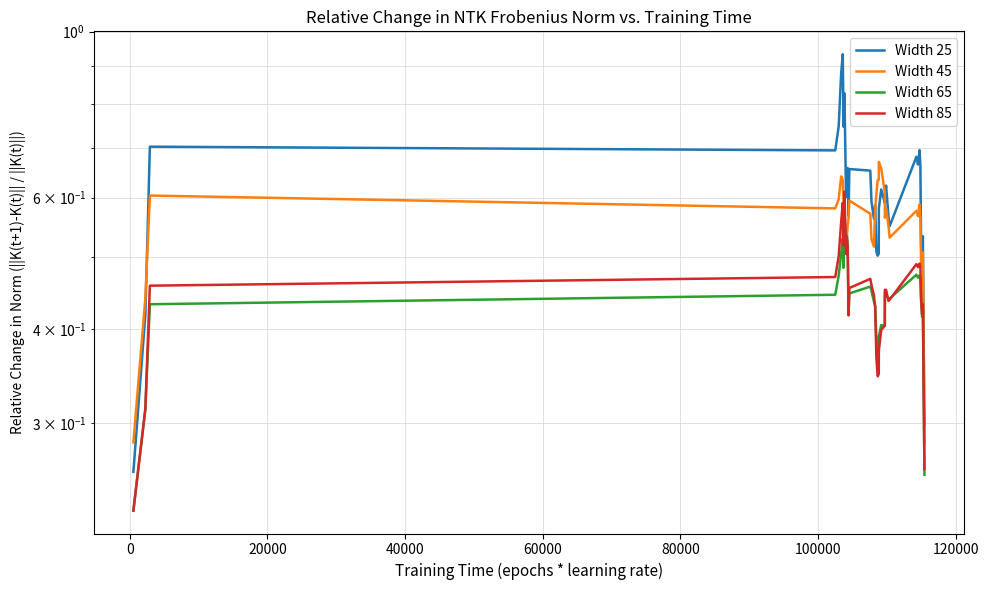

True or false: Width 85 and Width 45 intersect in this chart.

True